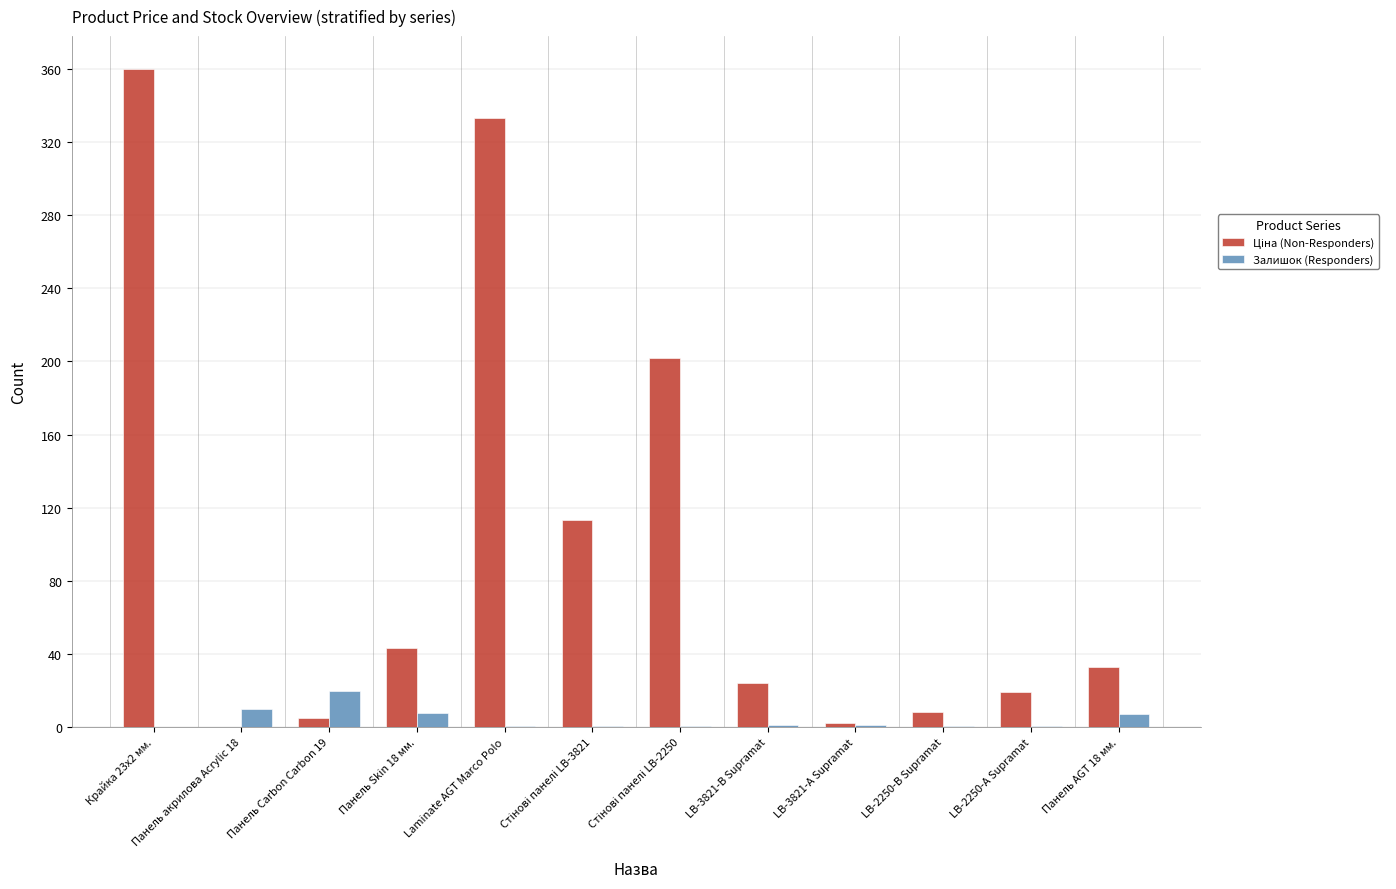

At which category is the sum across all series the highest?

Крайка 23x2 мм.